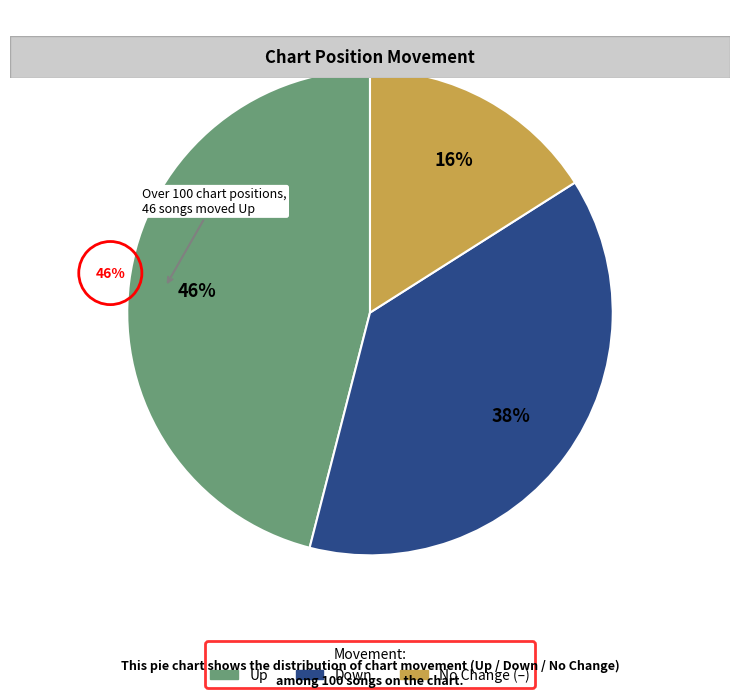

What percentage do up and down together represent?

84.0%